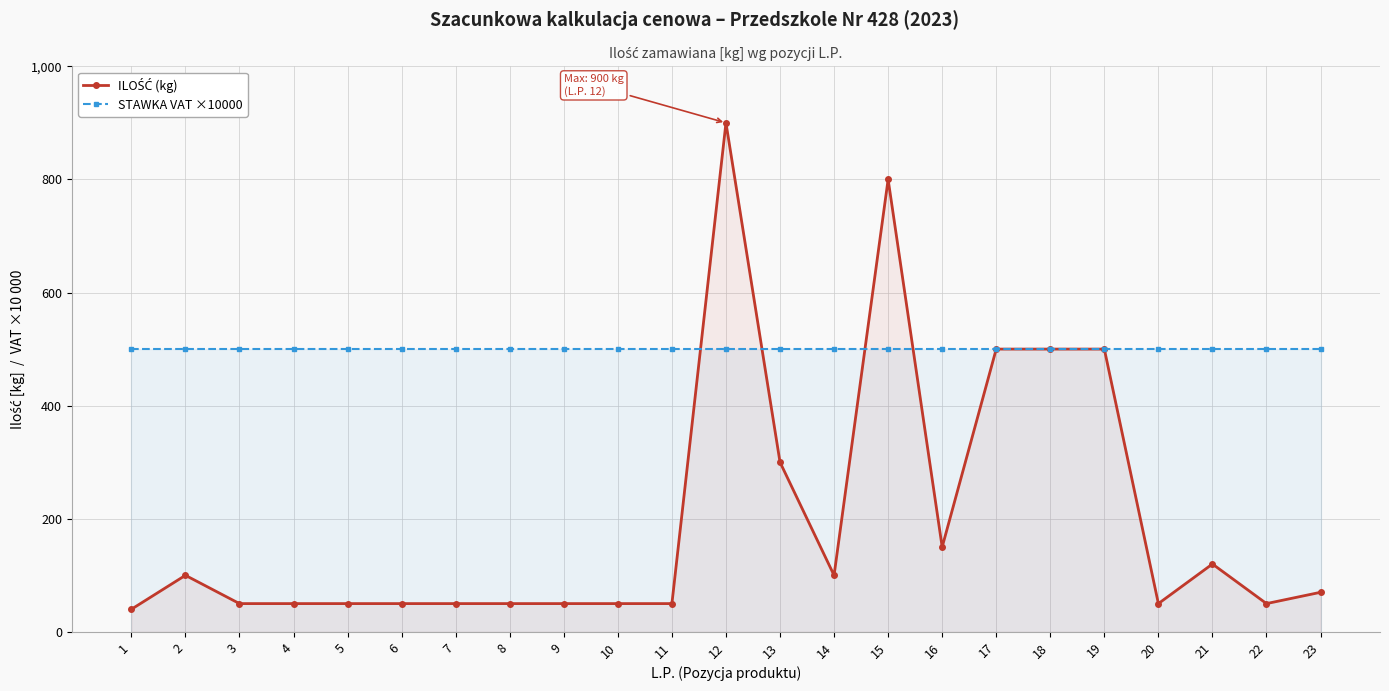

Reading left to right, extract all data points from this chart.

ILOŚĆ (kg): 40	100	50	50	50	50	50	50	50	50	50	900	300	100	800	150	500	500	500	50	120	50	70
STAWKA VAT ×10000: 500	500	500	500	500	500	500	500	500	500	500	500	500	500	500	500	500	500	500	500	500	500	500